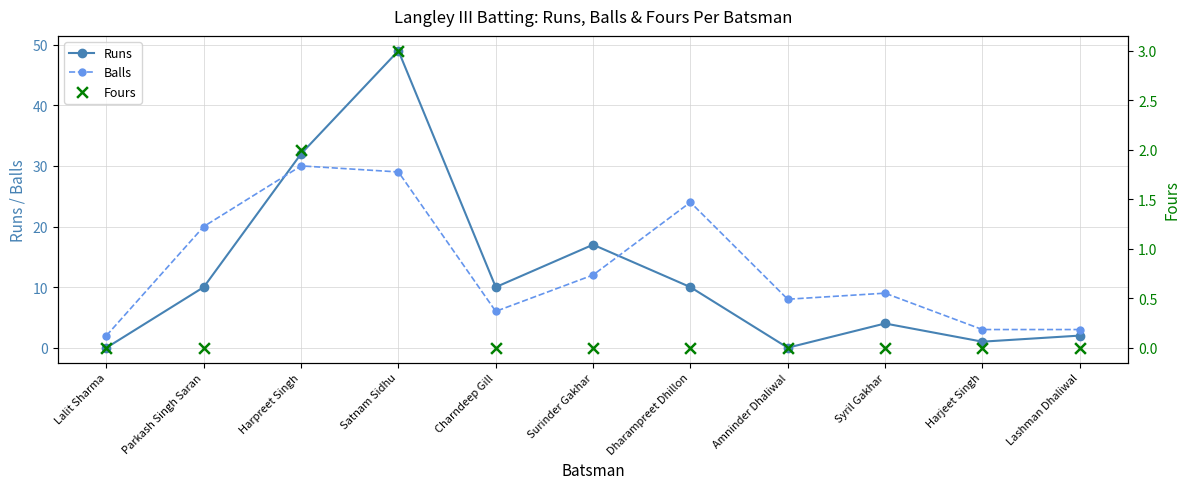

What are all the series names shown in the legend?

Runs, Balls, Fours